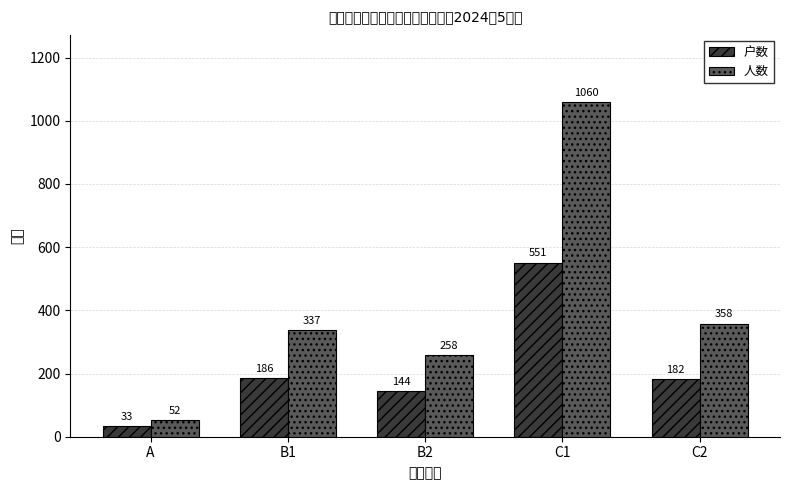

At which label does 人数 reach its peak?

C1